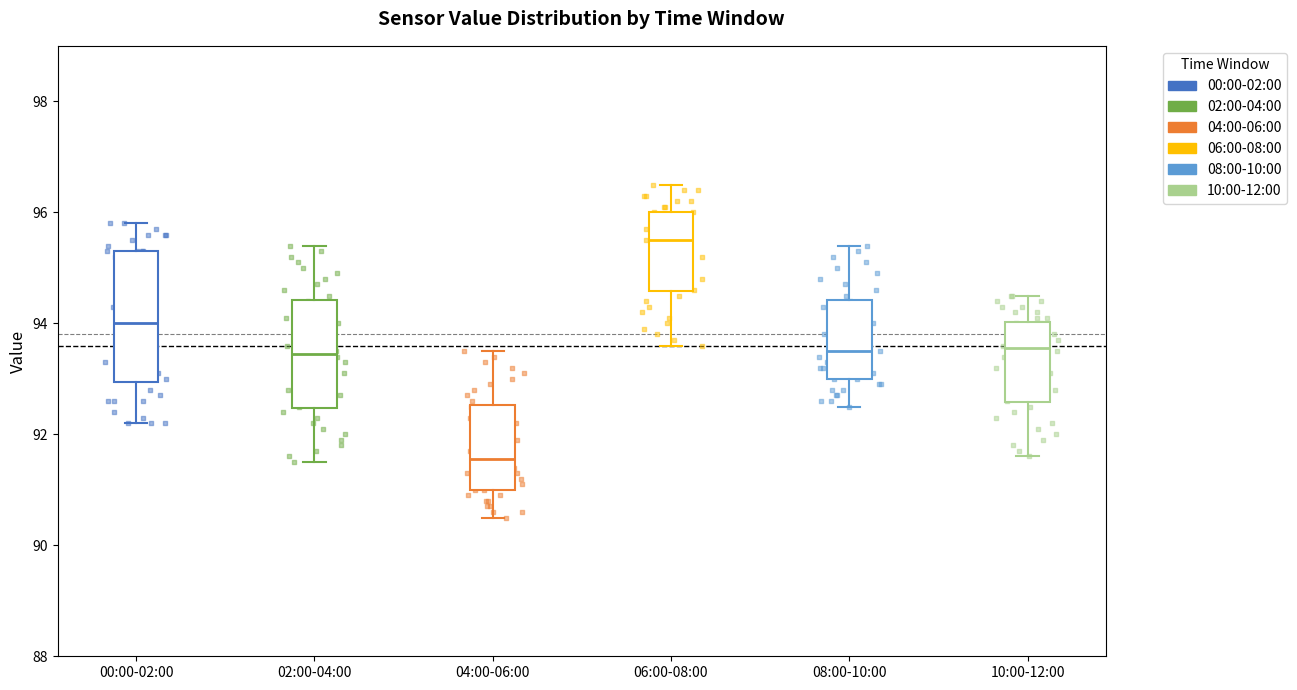

Reading left to right, read every box against the y-axis: the position of its median line, the range the box covers, and the ends of its whiskers. The values are not printed on the chart, so give them approximately, as read against the axis.

00:00-02:00: median 94.0, box 93.0 to 95.4, whiskers 92.2 to 95.8
02:00-04:00: median 93.4, box 92.4 to 94.4, whiskers 91.6 to 95.4
04:00-06:00: median 91.6, box 91.0 to 92.6, whiskers 90.6 to 93.6
06:00-08:00: median 95.6, box 94.6 to 96.0, whiskers 93.6 to 96.6
08:00-10:00: median 93.6, box 93.0 to 94.4, whiskers 92.6 to 95.4
10:00-12:00: median 93.6, box 92.6 to 94.0, whiskers 91.6 to 94.6